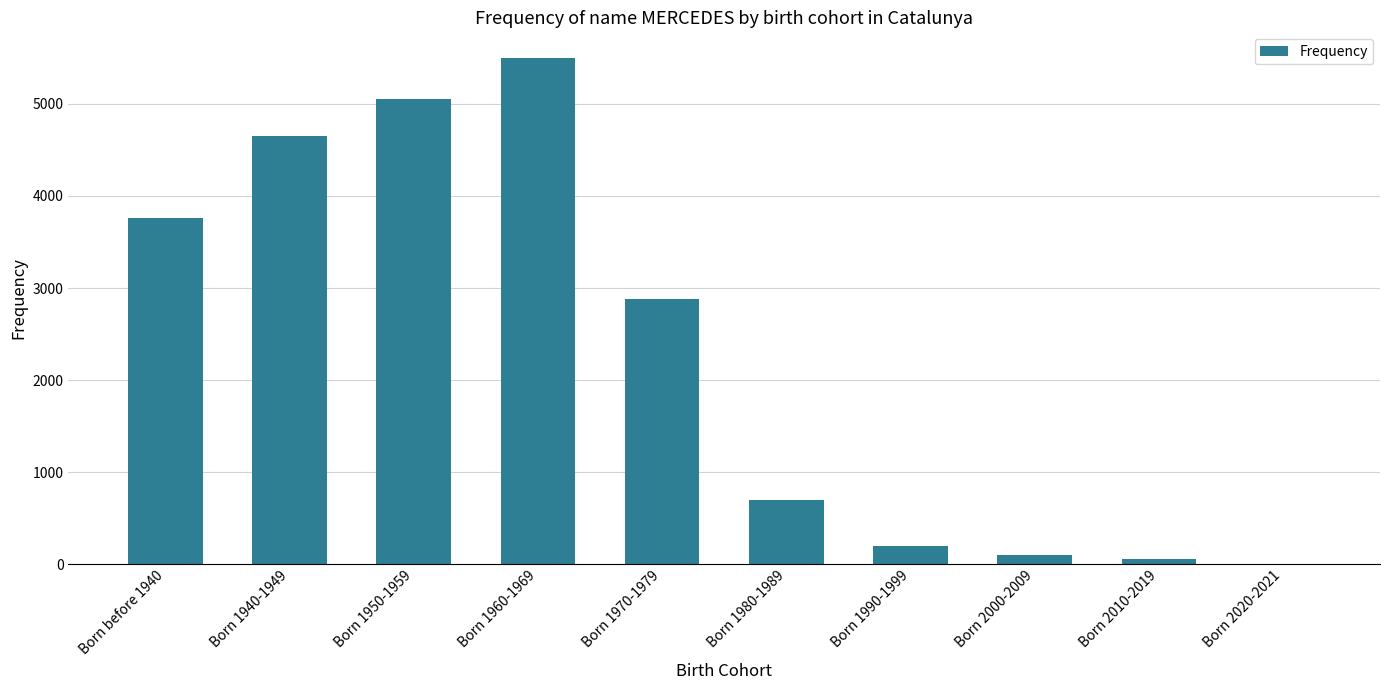

Which label corresponds to the largest value in the chart?

Born 1960-1969